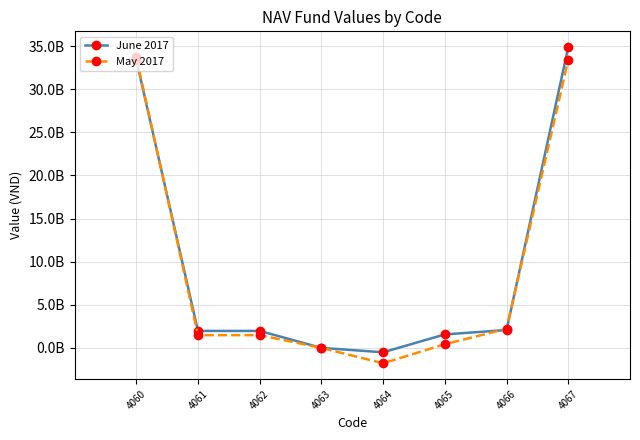

What are all the series names shown in the legend?

June 2017, May 2017